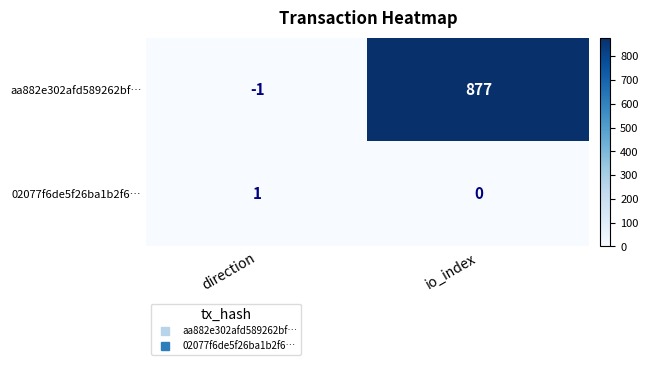

List the series in order of their overall mean, lowest first.

02077f6de5f26ba1b2f6…, aa882e302afd589262bf…